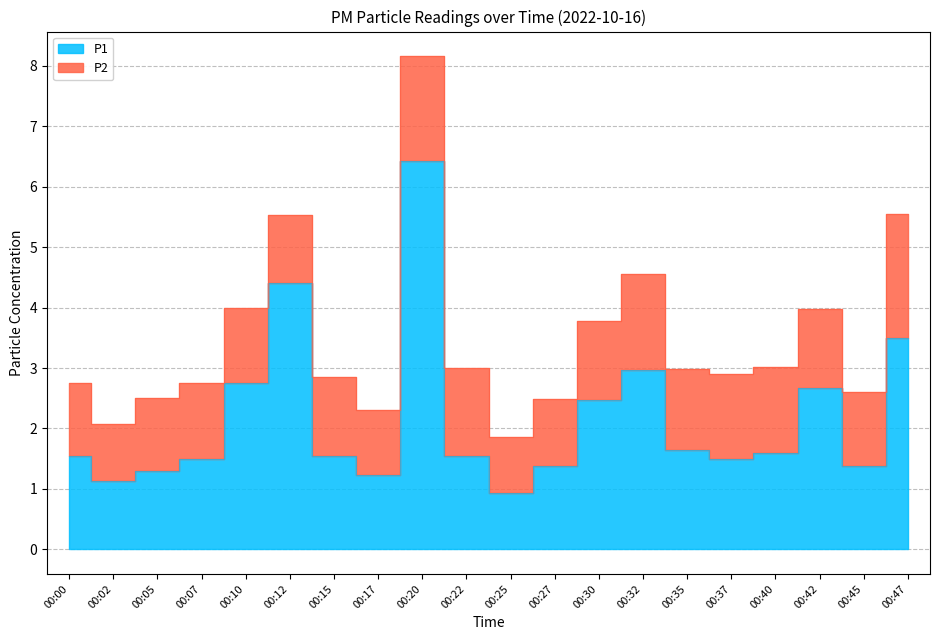

What is the difference between the values at 00:47 and 00:10?

0.8